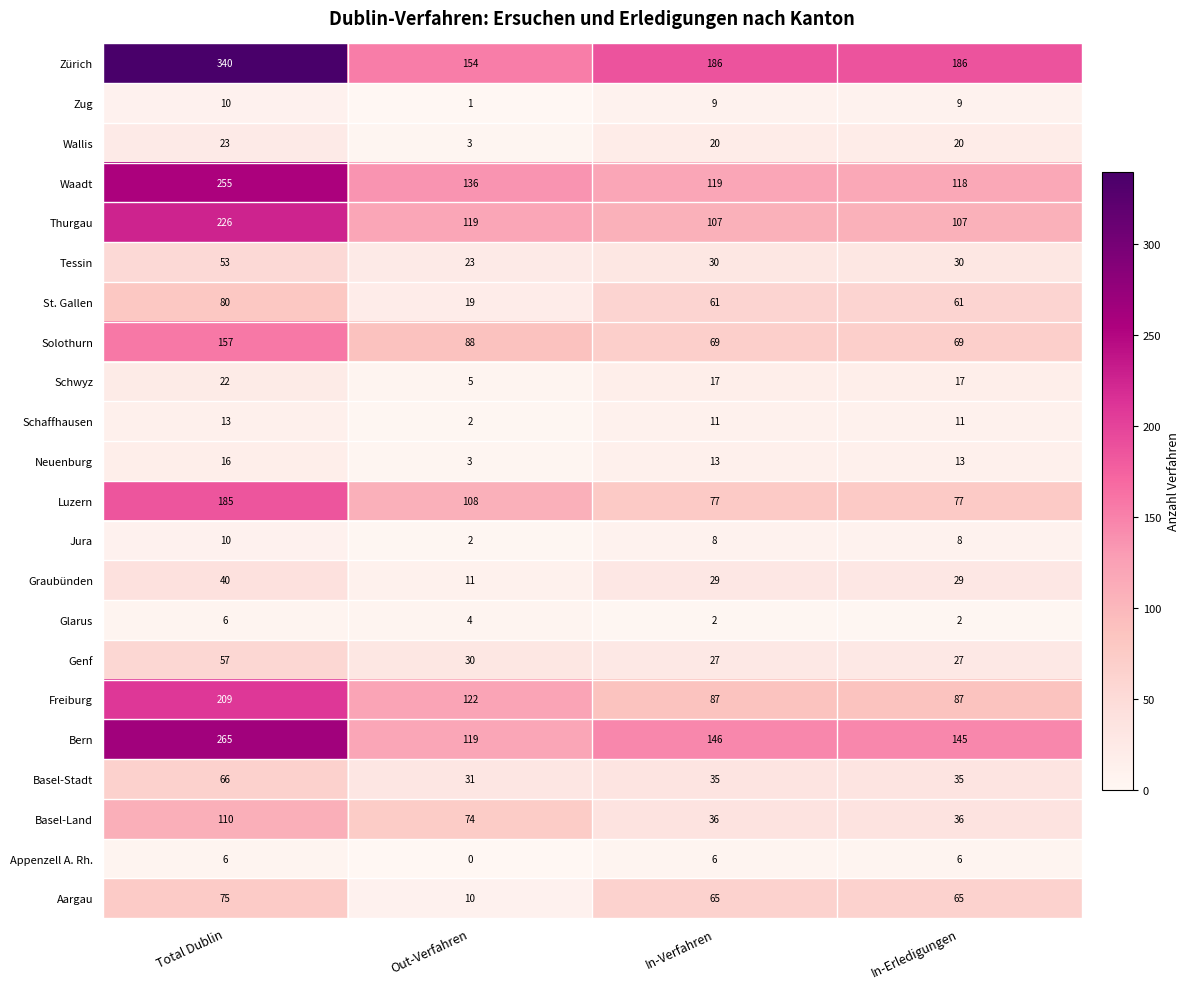

Rank the series at In-Erledigungen from lowest to highest value.

Glarus, Appenzell A. Rh., Jura, Zug, Schaffhausen, Neuenburg, Schwyz, Wallis, Genf, Graubünden, Tessin, Basel-Stadt, Basel-Land, St. Gallen, Aargau, Solothurn, Luzern, Freiburg, Thurgau, Waadt, Bern, Zürich